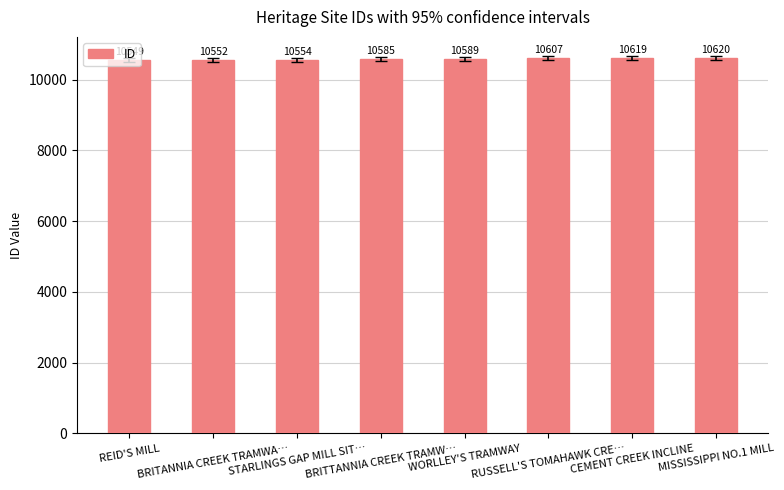

Does the chart contain any negative values?

No